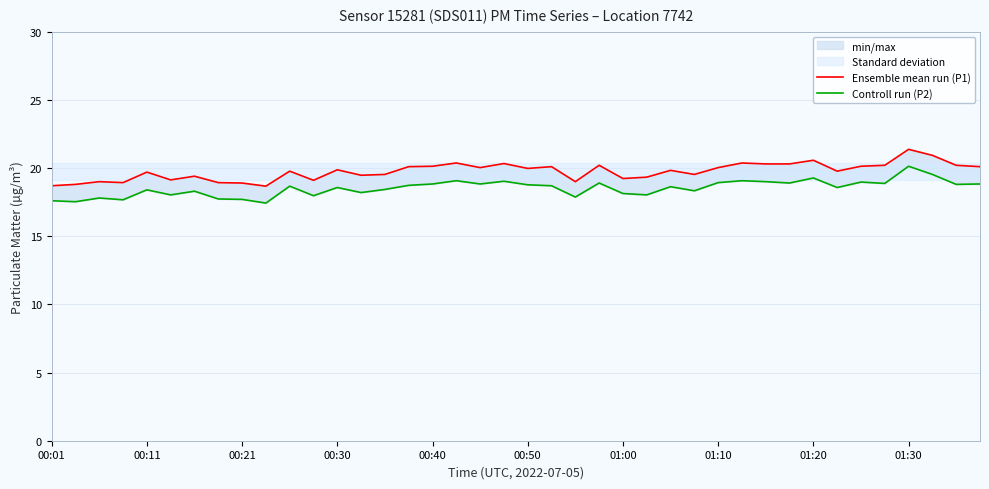

Between 36 and 37, which series saw the biggest shift?

Controll run (P2)